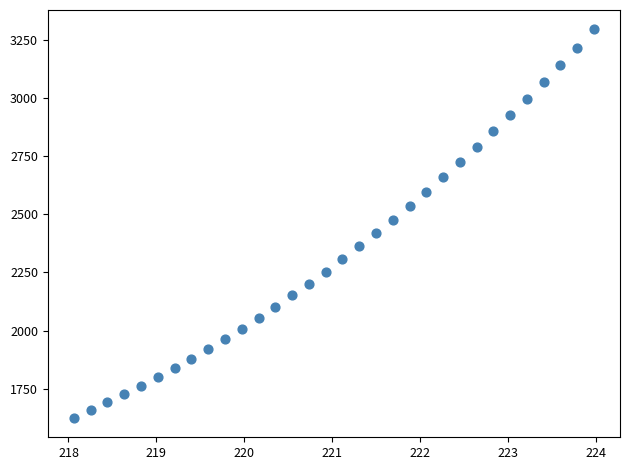

What is the range of X values (max minus min)?

5.9